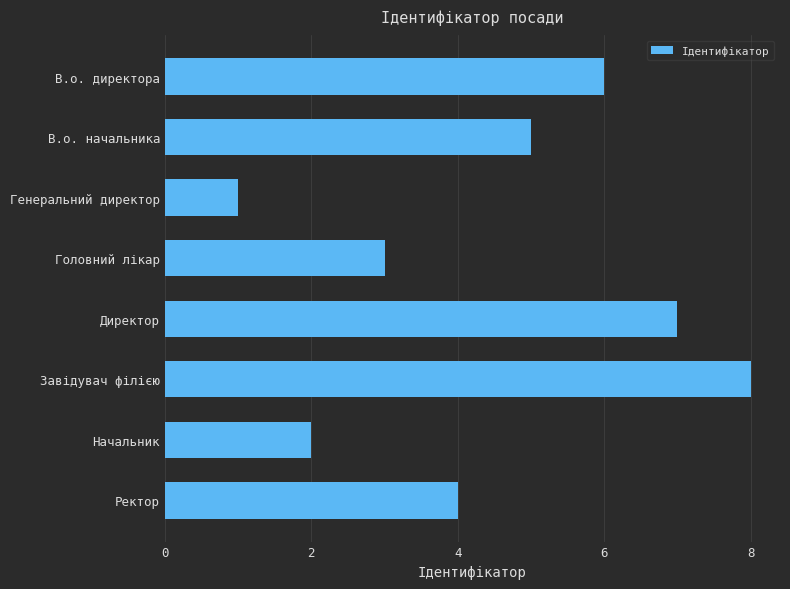

How many data points are less than 5?

4